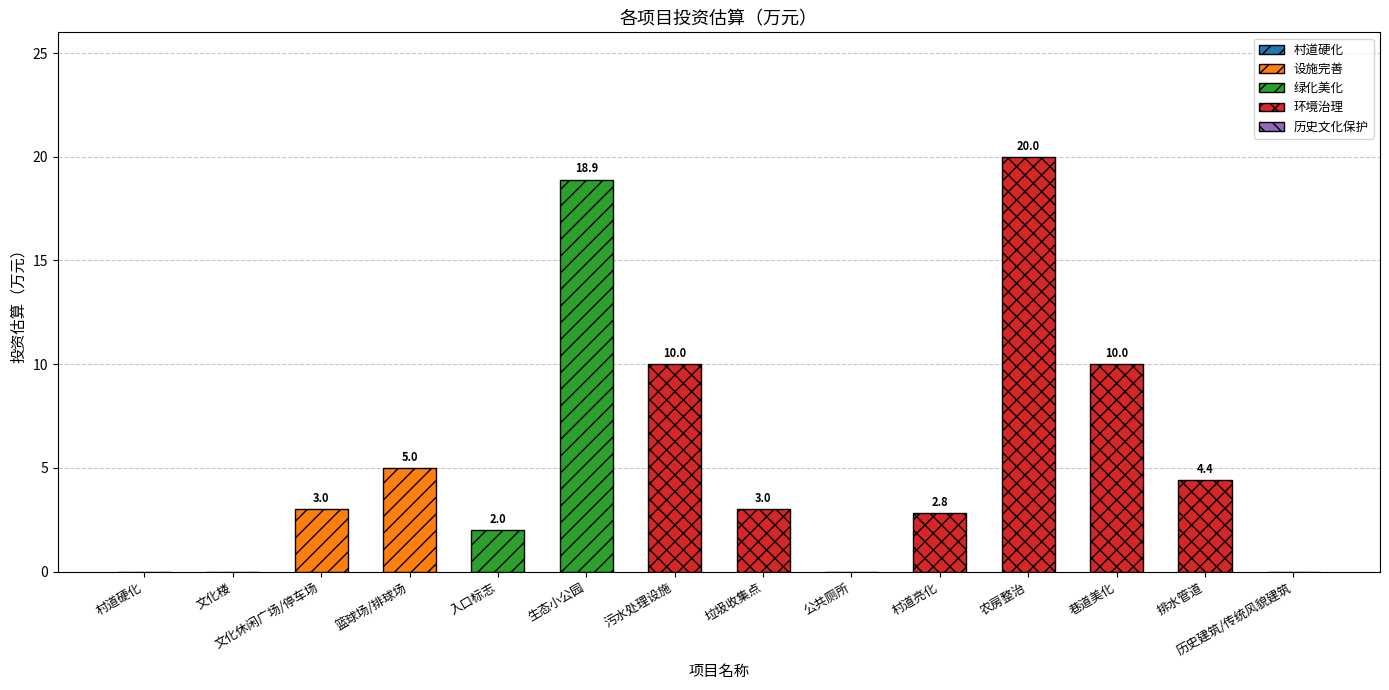

The chart shows a value of 18.9 at 生态小公园. True or false?

True